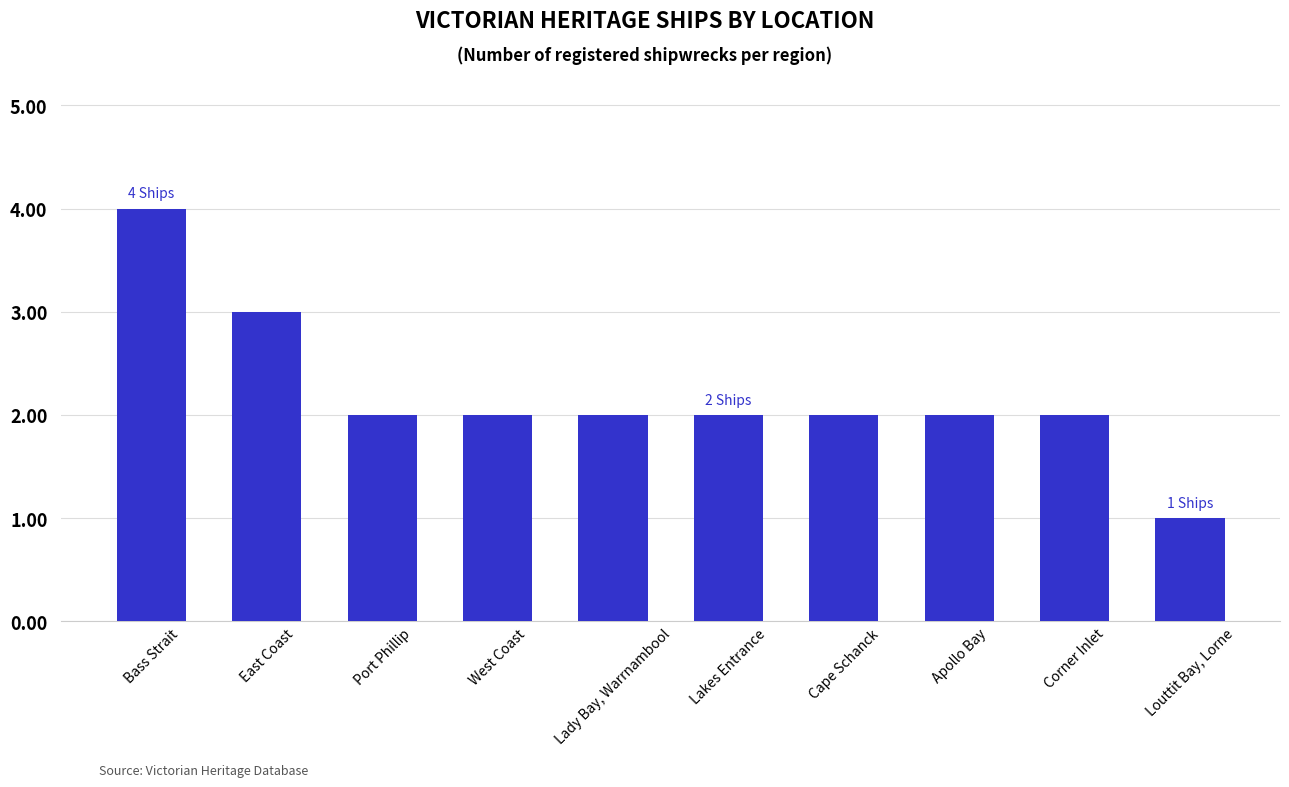

What is the minimum value shown in the chart?

1